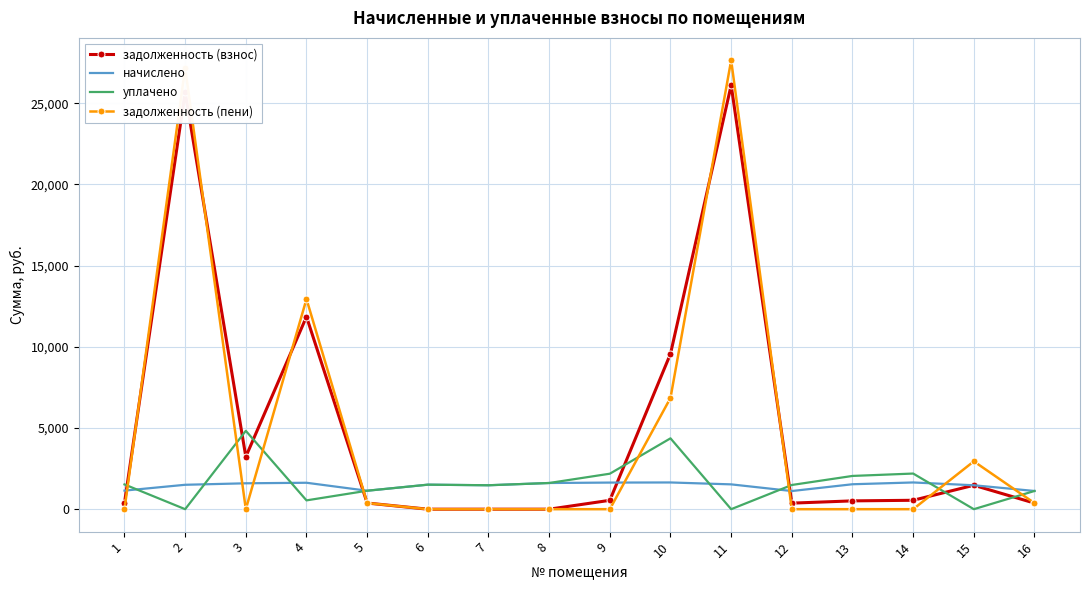

True or false: задолженность (взнос) and начислено intersect in this chart.

True